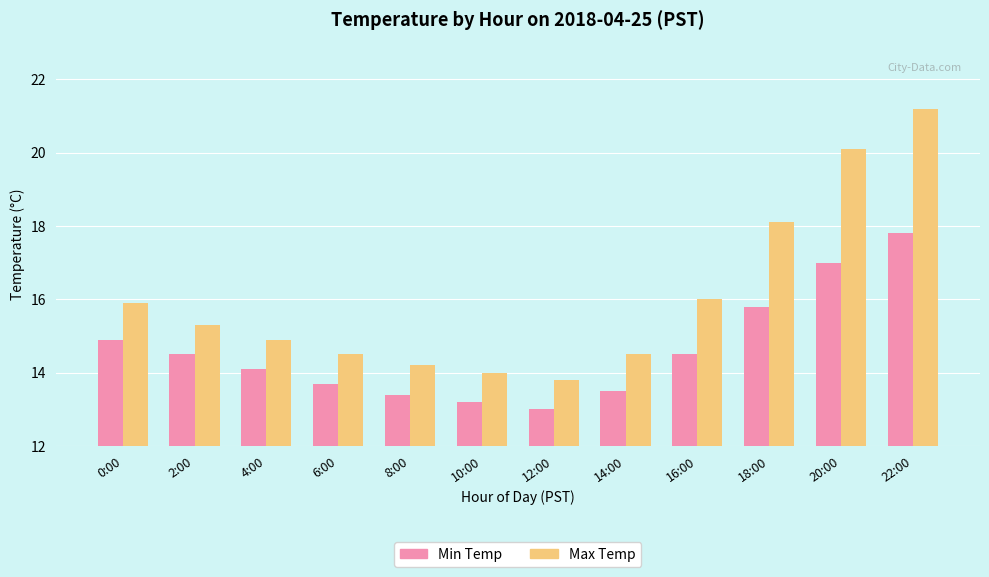

Which series changed the most between 6:00 and 22:00?

Max Temp